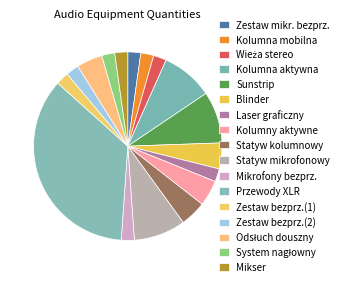

How much of the chart is everything except Blinder?

95.6%